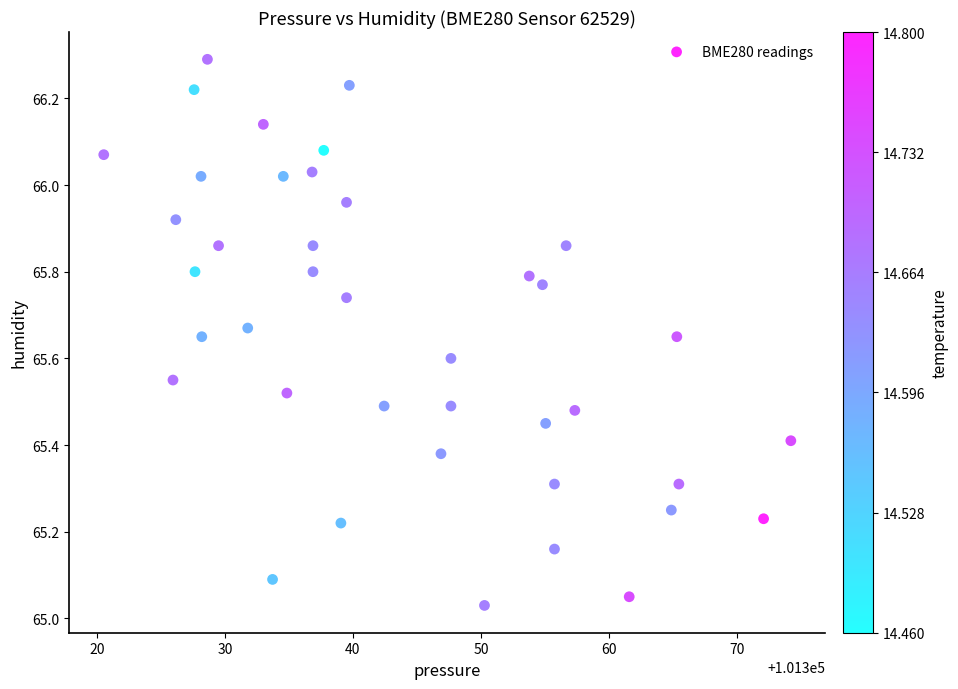

What is the range of X values (max minus min)?

53.7